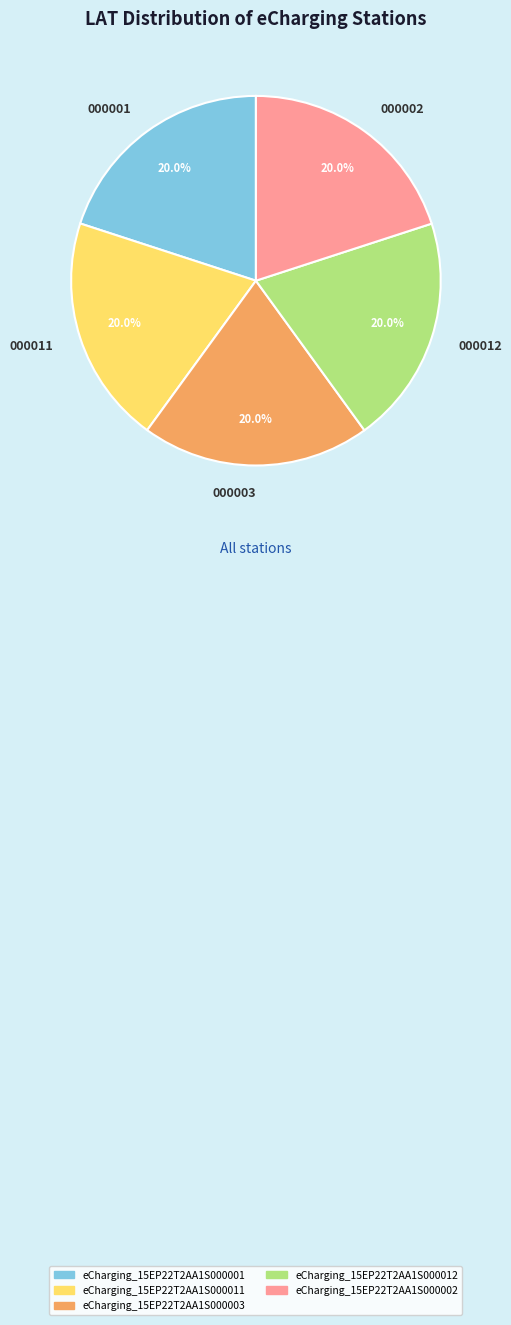

Does 000002 account for over 50% of the chart?

No